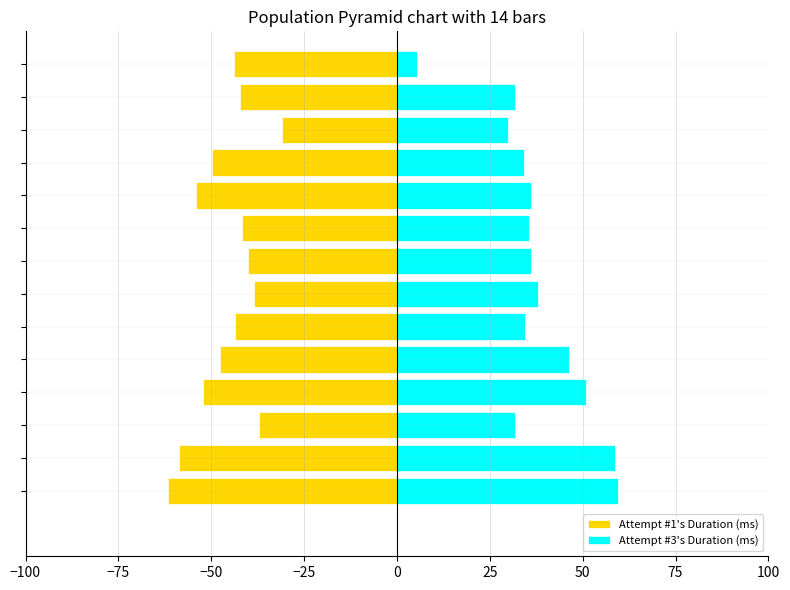

How many bars are there in each group?

2